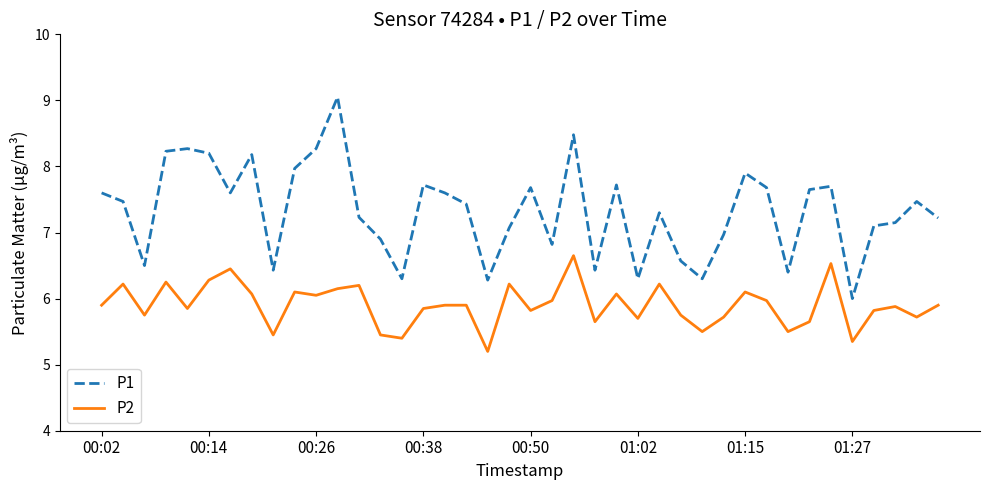

What is the minimum value for P2?

5.2